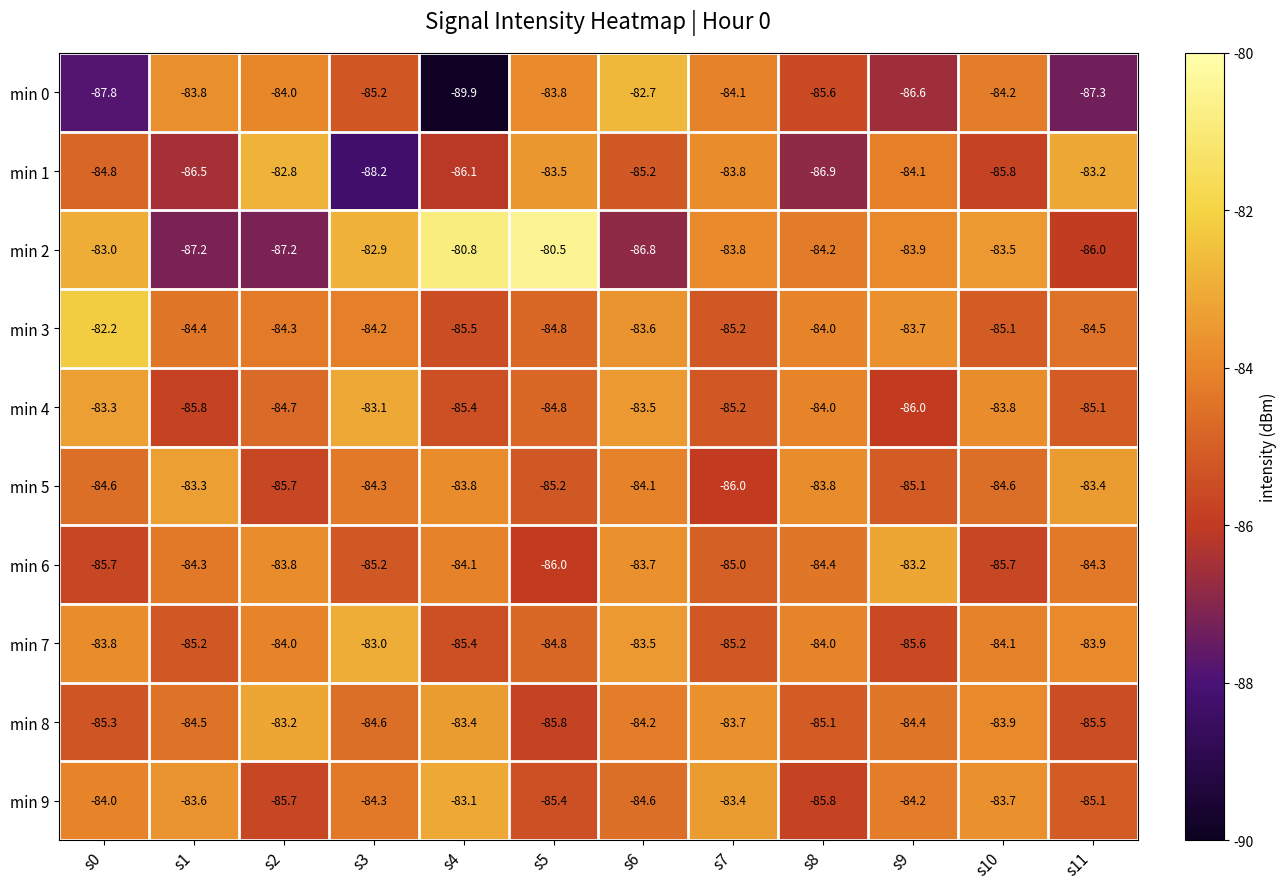

True or false: min 2 has a value of -82.9 at s3.

True